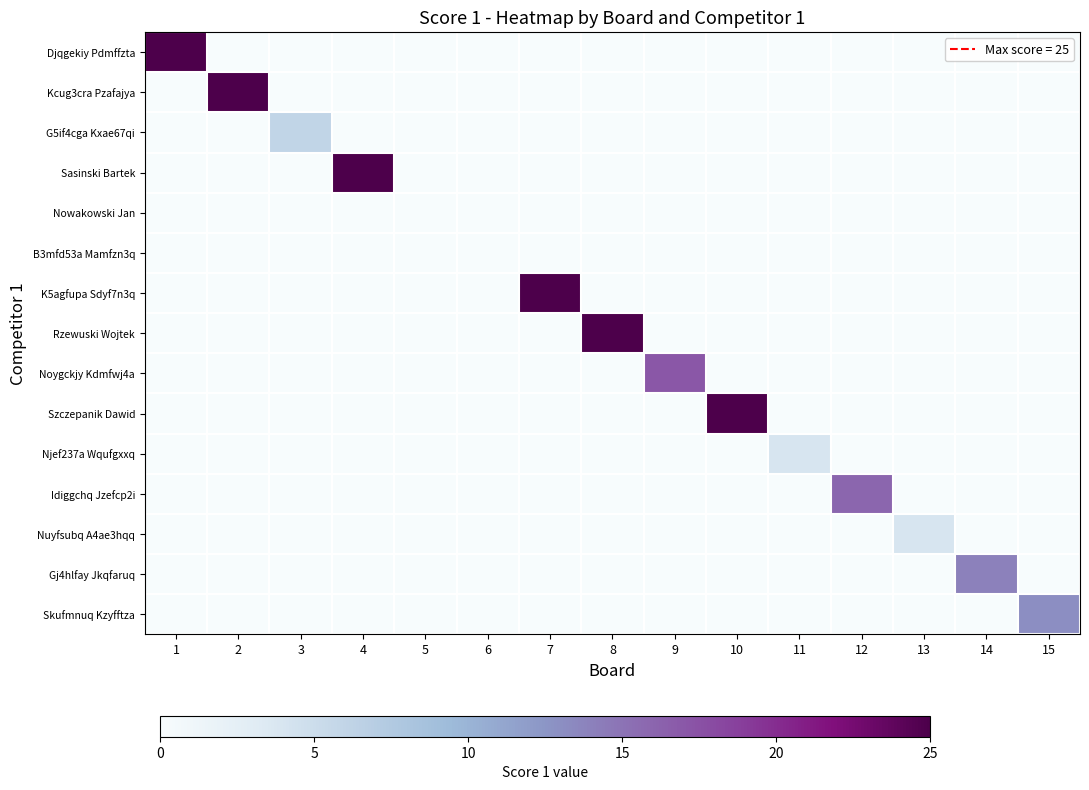

How many data points does each series have?

15